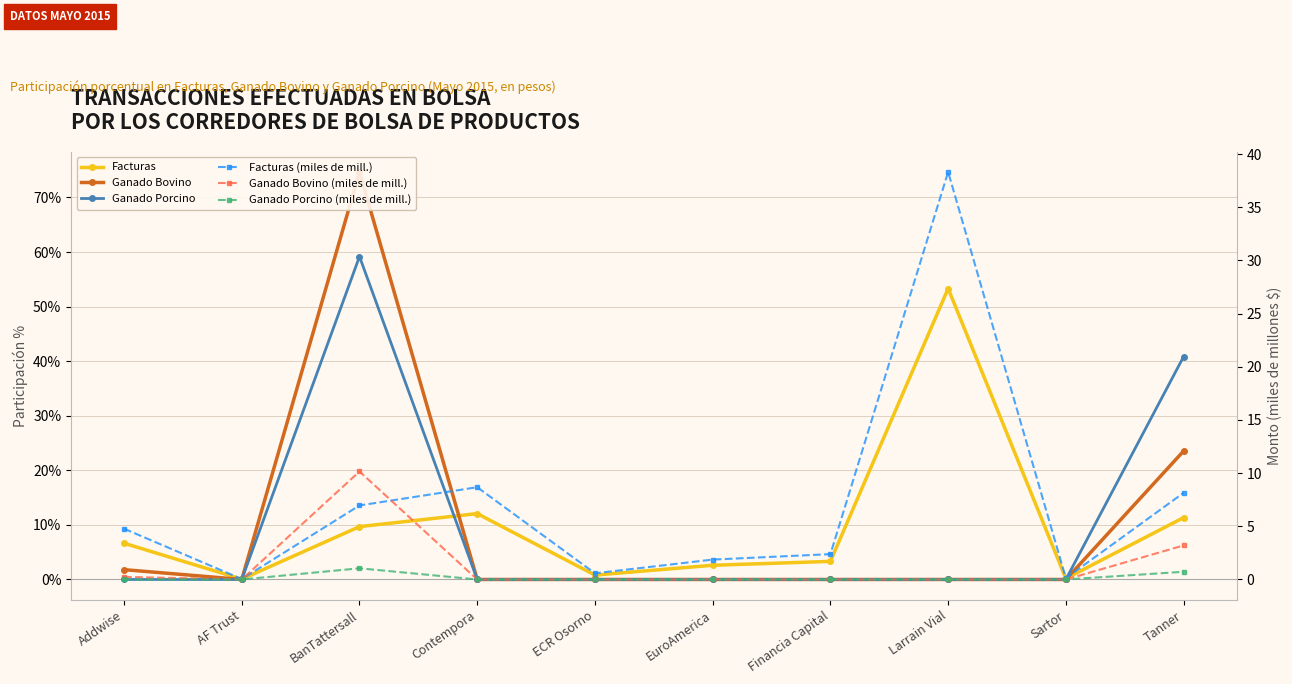

Does the chart have visible grid lines?

Yes